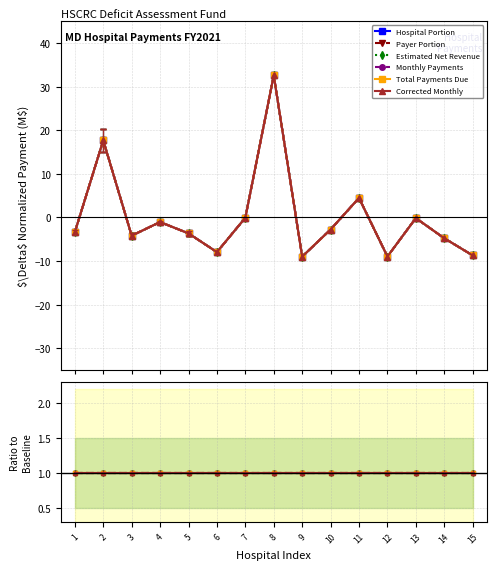

How many times do Payer Portion and Estimated Net Revenue cross each other?

7